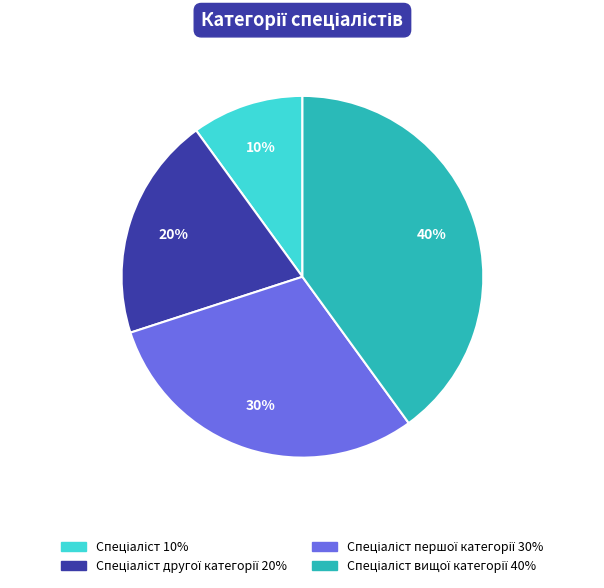

Count the number of slices in the pie.

4